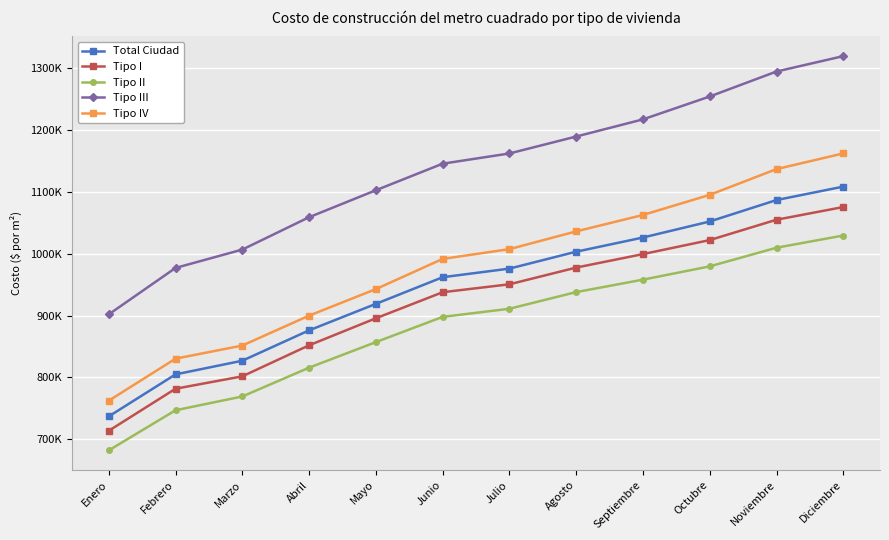

What is the sum of all Tipo II values?

10594222.9